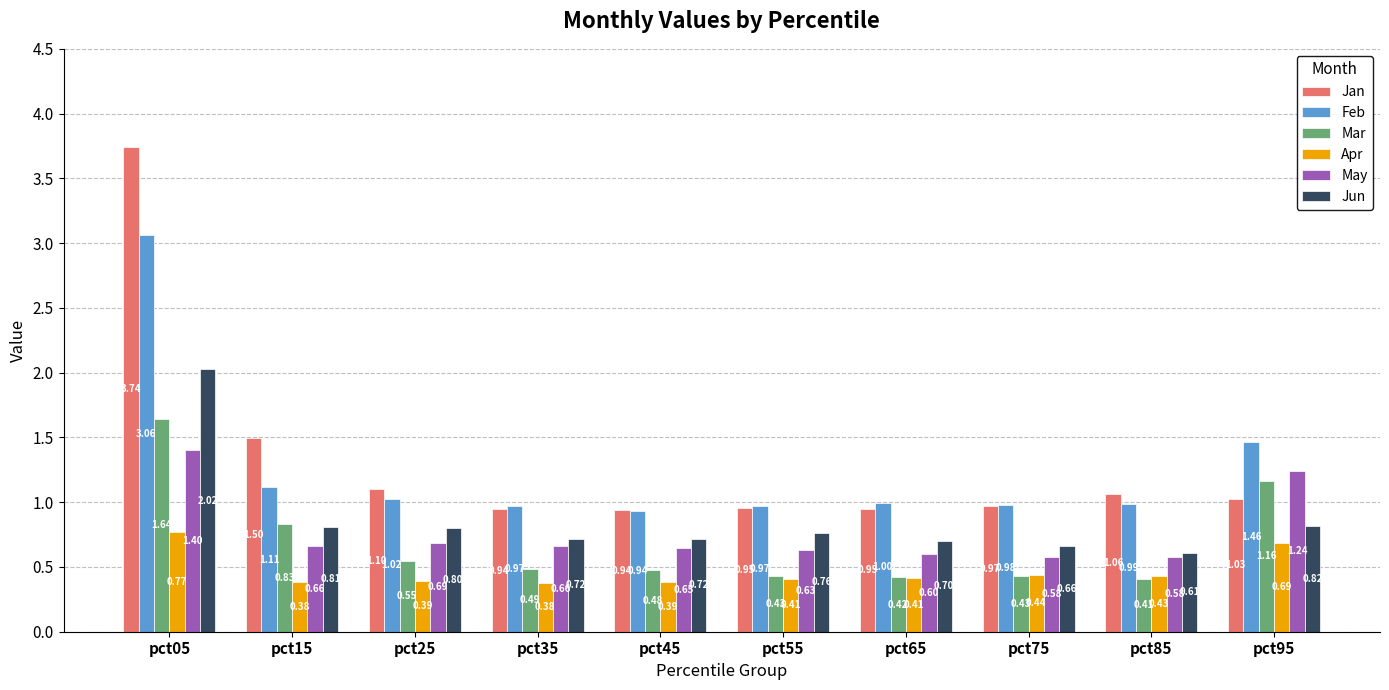

What is the value of the Jan bar at the 2nd from the left?

1.5